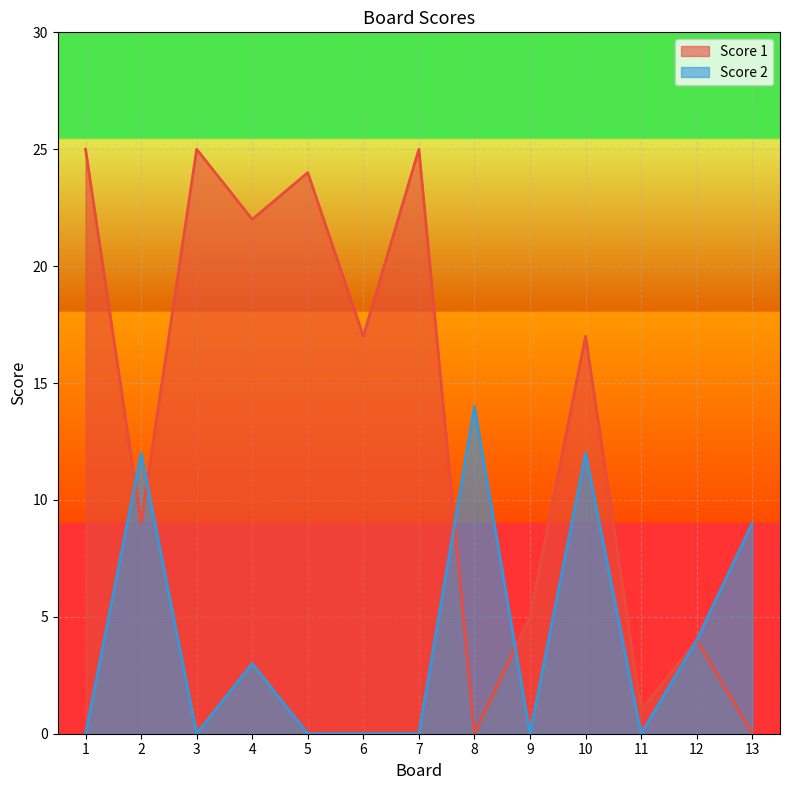

After their last crossing, which series has the higher values: Score 2 or Score 1?

Score 1